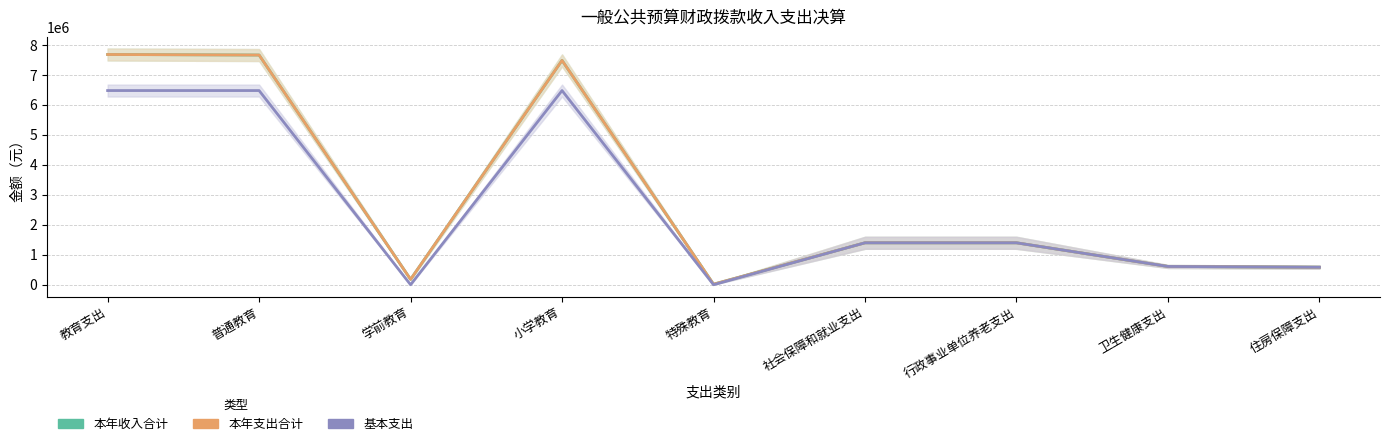

Read the 本年支出合计 value at 教育支出.

7676949.9